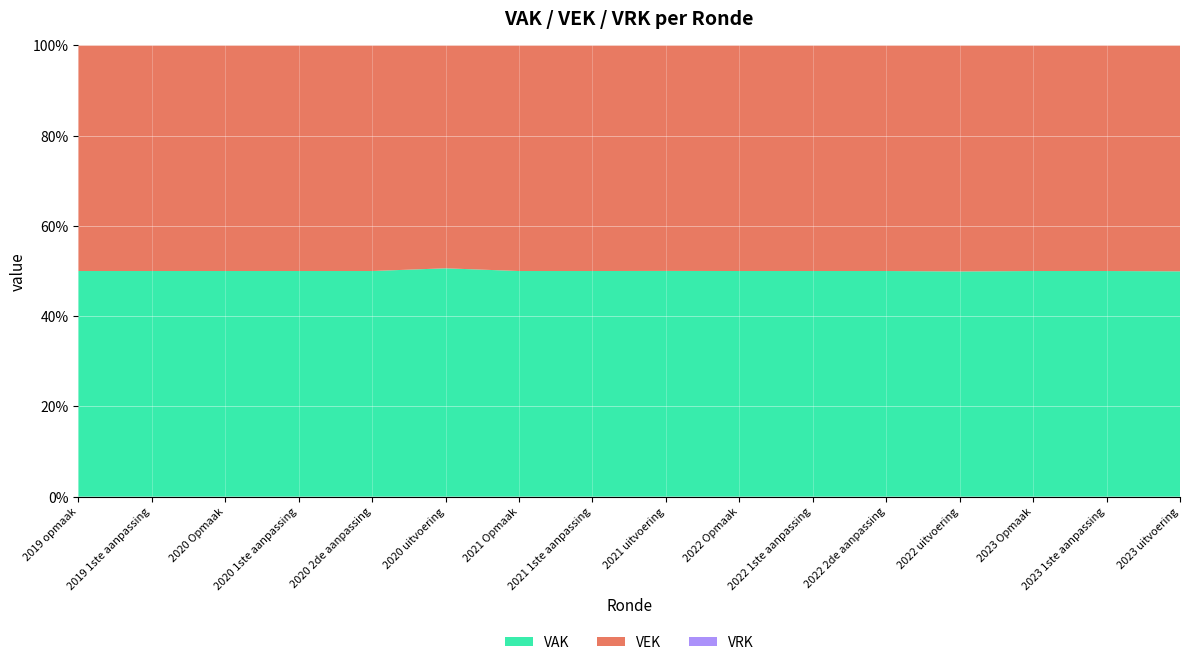

Reading left to right, extract all data points from this chart.

VAK: 2019 opmaak=18848	2019 1ste aanpassing=18946	2020 Opmaak=18971	2020 1ste aanpassing=19034	2020 2de aanpassing=19034	2020 uitvoering=19222	2021 Opmaak=22781	2021 1ste aanpassing=22940	2021 uitvoering=23358	2022 Opmaak=23877	2022 1ste aanpassing=24134	2022 2de aanpassing=24134	2022 uitvoering=25551	2023 Opmaak=26026	2023 1ste aanpassing=27956	2023 uitvoering=28381
VEK: 2019 opmaak=18848	2019 1ste aanpassing=18946	2020 Opmaak=18971	2020 1ste aanpassing=19034	2020 2de aanpassing=19034	2020 uitvoering=18765	2021 Opmaak=22781	2021 1ste aanpassing=22940	2021 uitvoering=23339	2022 Opmaak=23877	2022 1ste aanpassing=24134	2022 2de aanpassing=24134	2022 uitvoering=25653	2023 Opmaak=26026	2023 1ste aanpassing=27956	2023 uitvoering=28464
VRK: 2019 opmaak=0	2019 1ste aanpassing=0	2020 Opmaak=0	2020 1ste aanpassing=0	2020 2de aanpassing=0	2020 uitvoering=0	2021 Opmaak=0	2021 1ste aanpassing=0	2021 uitvoering=0	2022 Opmaak=0	2022 1ste aanpassing=0	2022 2de aanpassing=0	2022 uitvoering=0	2023 Opmaak=0	2023 1ste aanpassing=0	2023 uitvoering=0